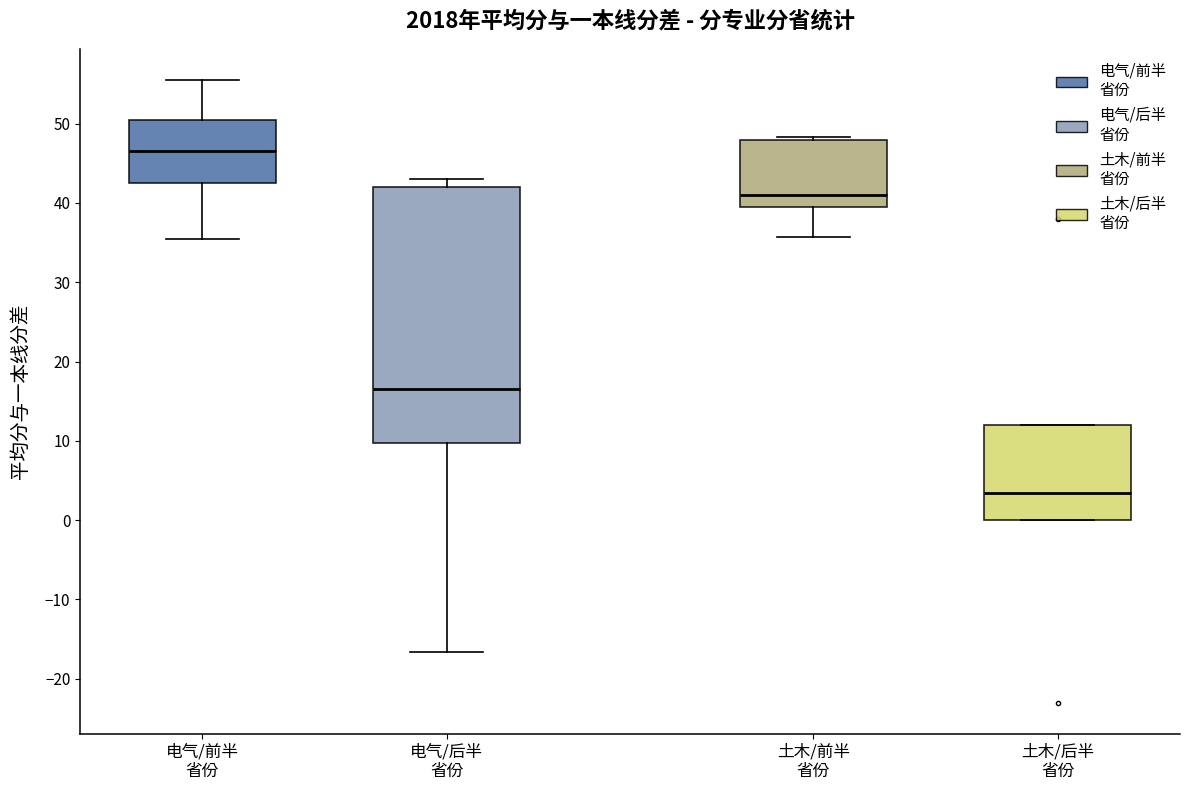

Comparing the boxes themselves (not the whiskers), which one is the tallest?

电气/后半 省份